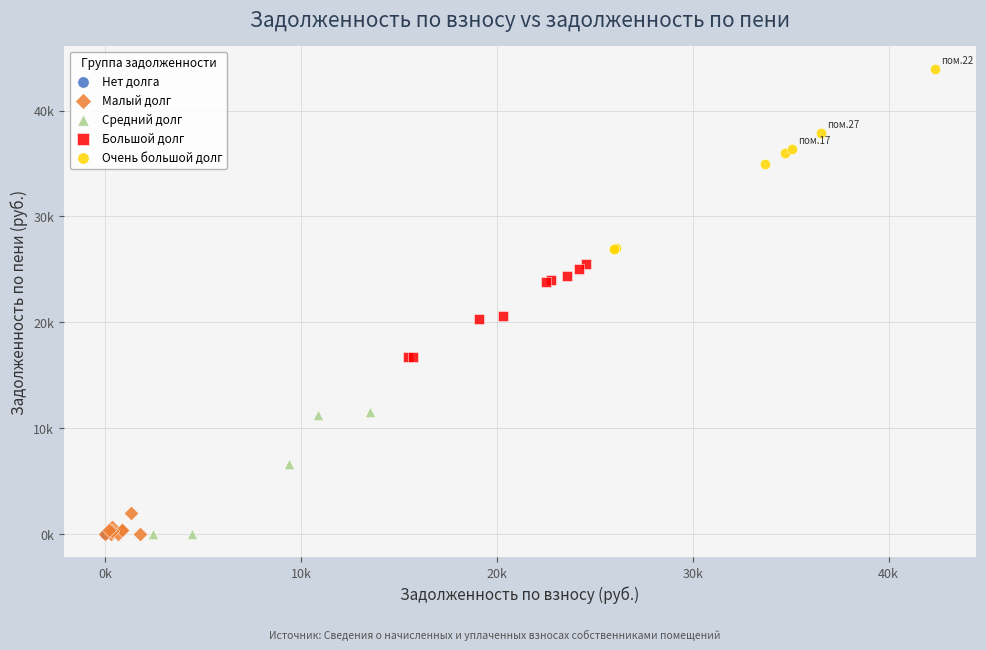

What are all the series names shown in the legend?

Нет долга, Малый долг, Средний долг, Большой долг, Очень большой долг